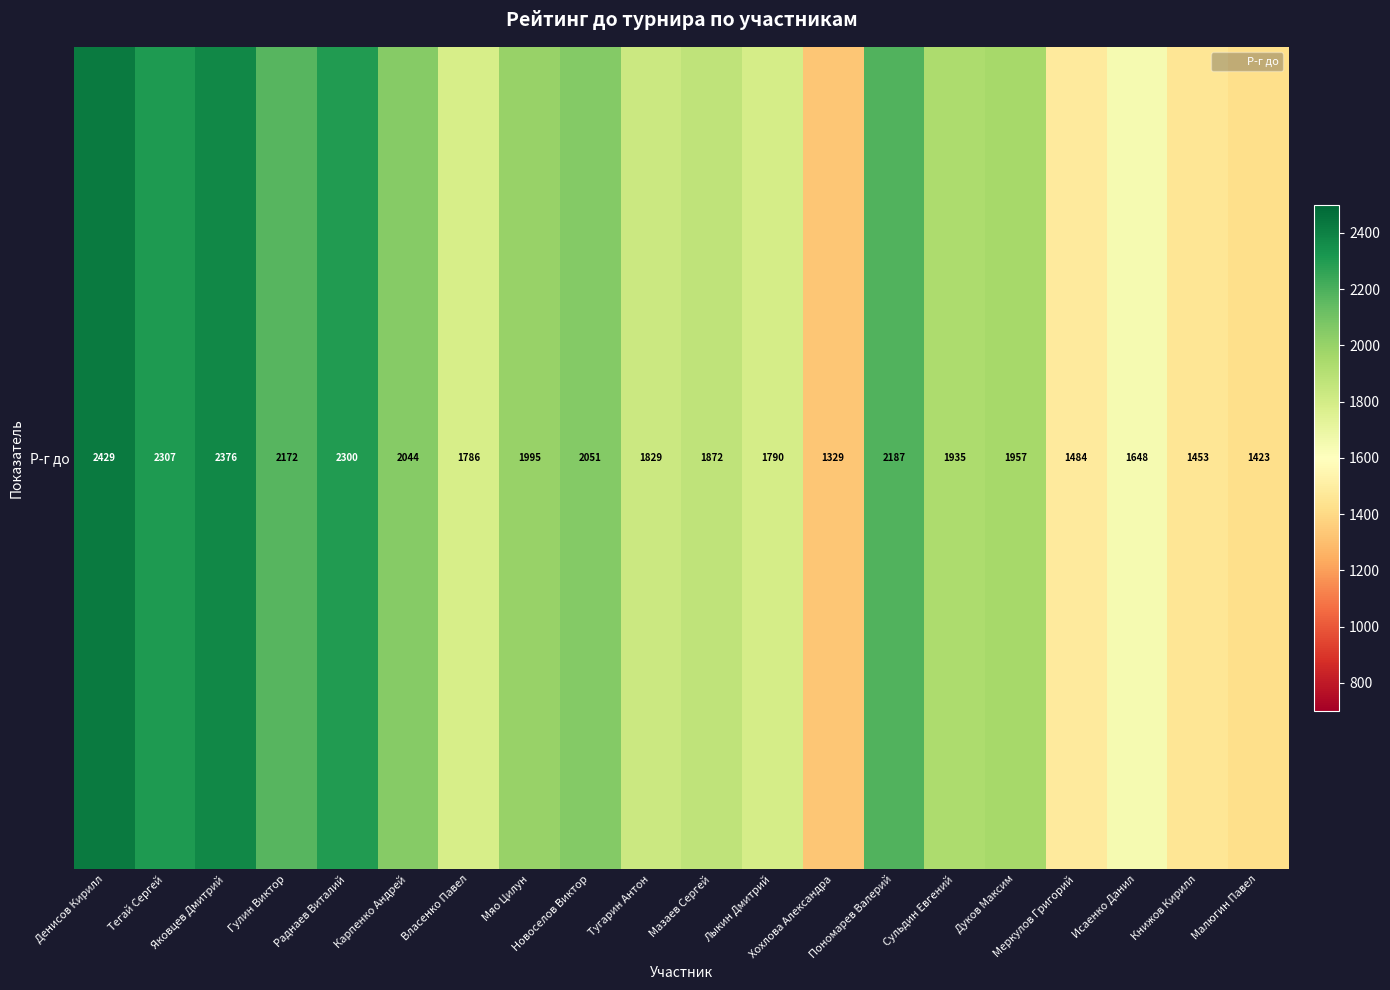

What is the ratio of the value at Малюгин Павел to the value at Новоселов Виктор?

0.7